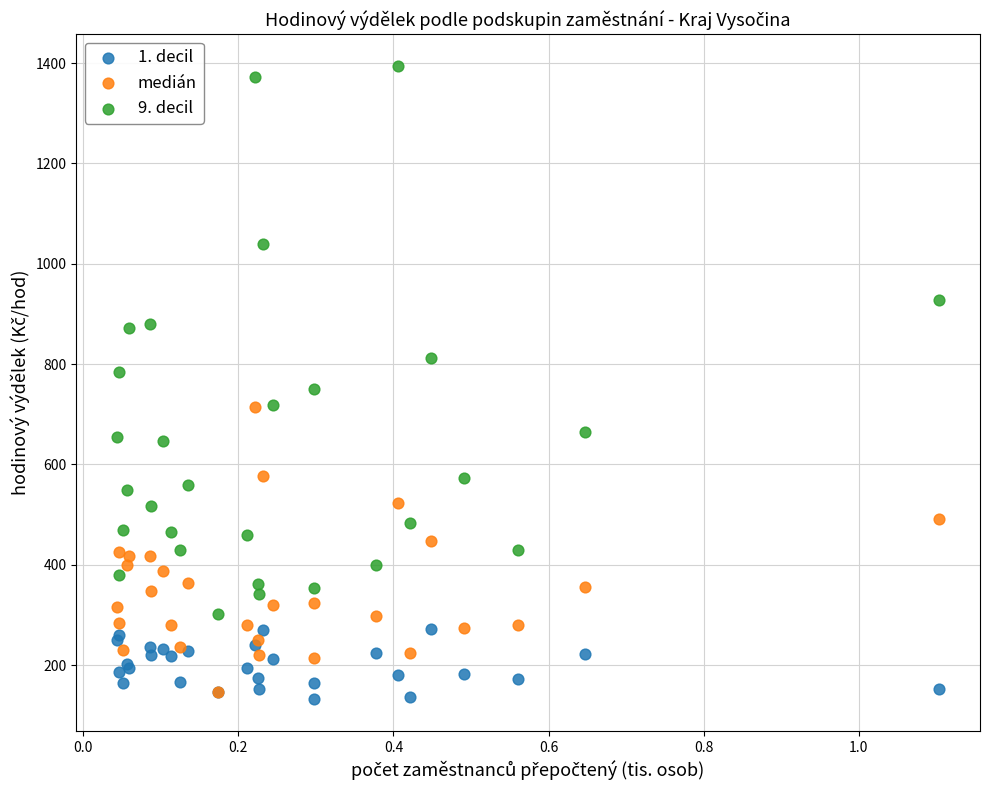

What are all the series names shown in the legend?

1. decil, medián, 9. decil